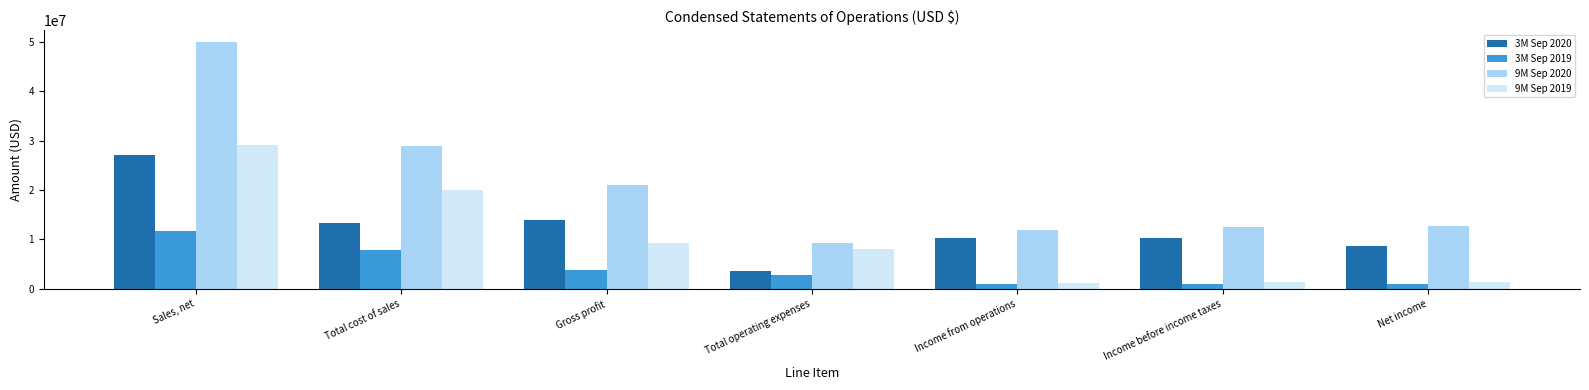

The 3M Sep 2020 series shows 14895914 at Income from operations. True or false?

False